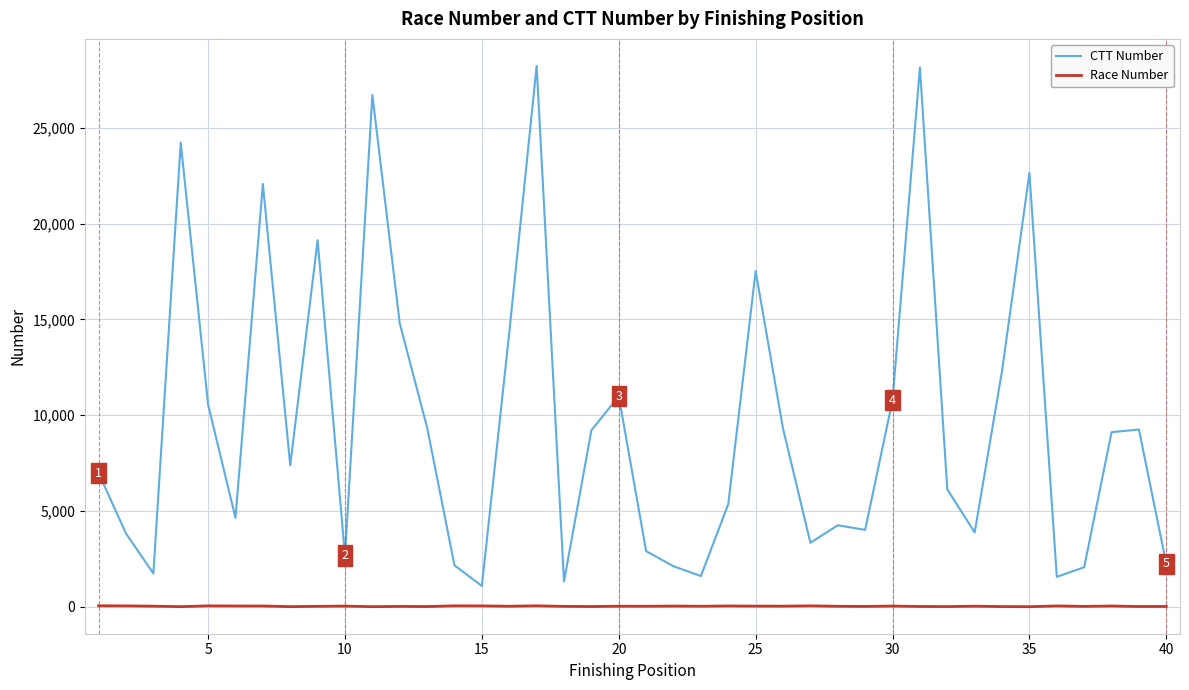

What is the minimum value for CTT Number?

1086